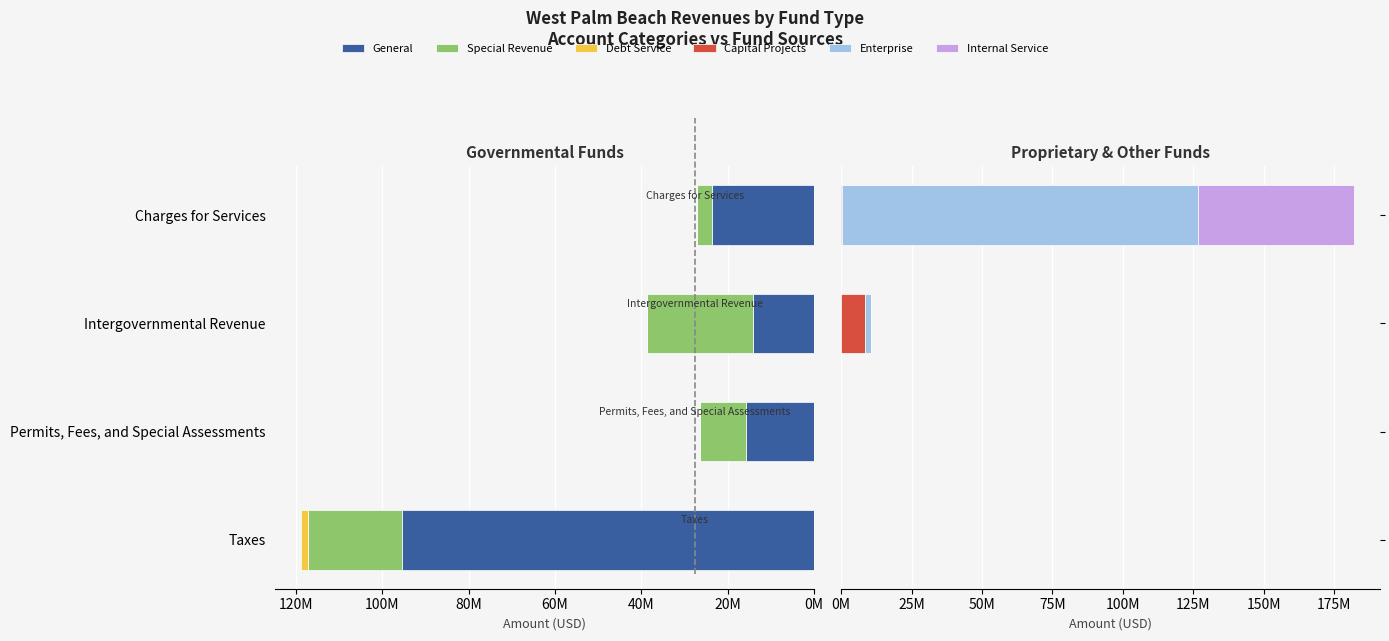

What is the difference between the second highest and second lowest values in the Enterprise series?

2112282